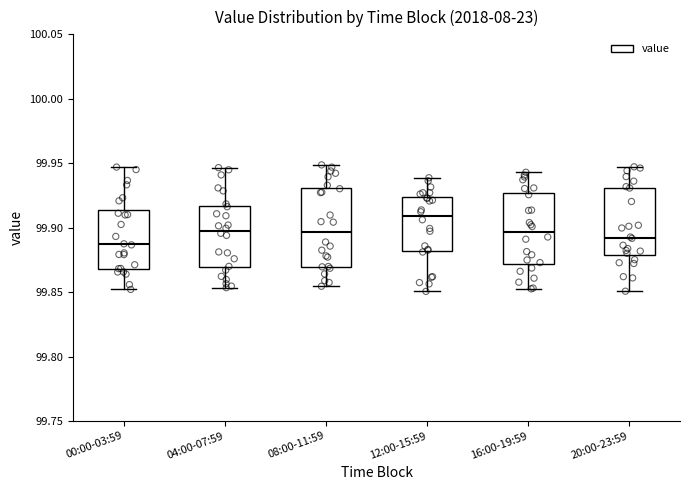

Reading left to right, read every box against the y-axis: the position of its median line, the range the box covers, and the ends of its whiskers. The values are not printed on the chart, so give them approximately, as read against the axis.

00:00-03:59: median 99.885, box 99.870 to 99.915, whiskers 99.850 to 99.945
04:00-07:59: median 99.900, box 99.870 to 99.915, whiskers 99.855 to 99.945
08:00-11:59: median 99.895, box 99.870 to 99.930, whiskers 99.855 to 99.950
12:00-15:59: median 99.910, box 99.880 to 99.925, whiskers 99.850 to 99.940
16:00-19:59: median 99.895, box 99.870 to 99.925, whiskers 99.855 to 99.945
20:00-23:59: median 99.890, box 99.880 to 99.930, whiskers 99.850 to 99.945